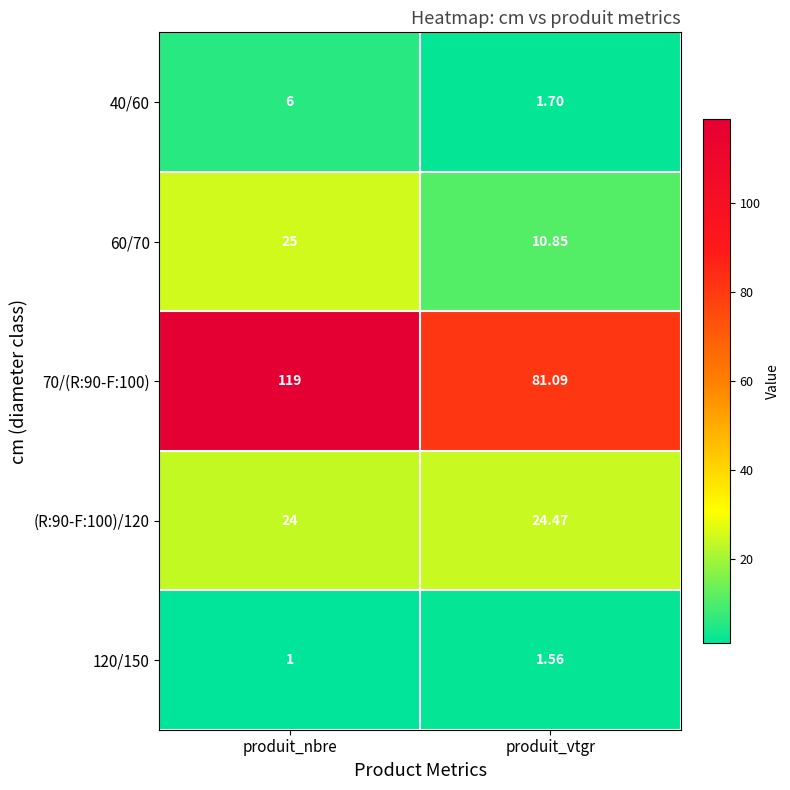

At which category does the chart reach its peak across all series?

produit_nbre